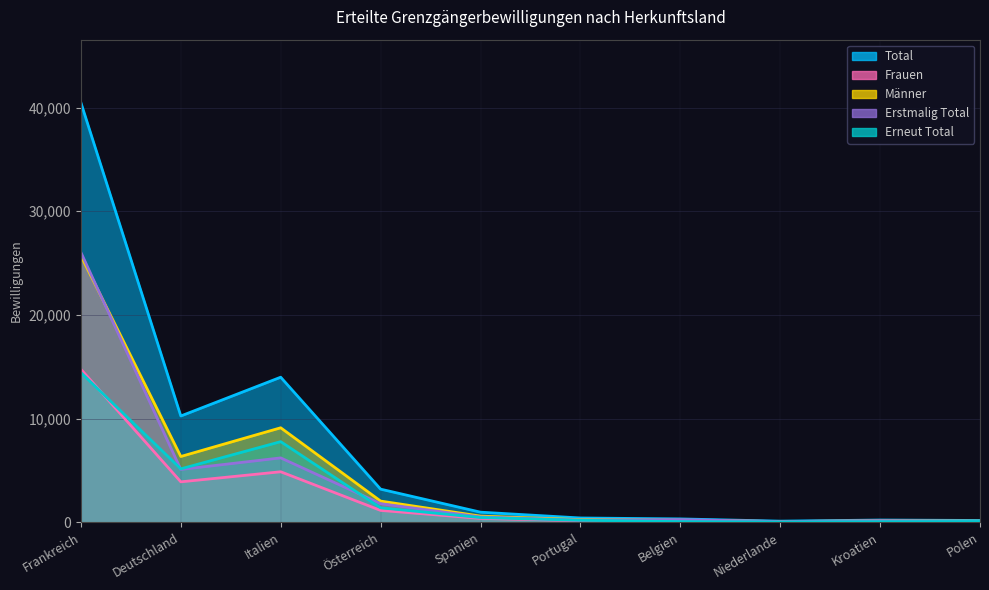

Count the number of categories in the chart.

10